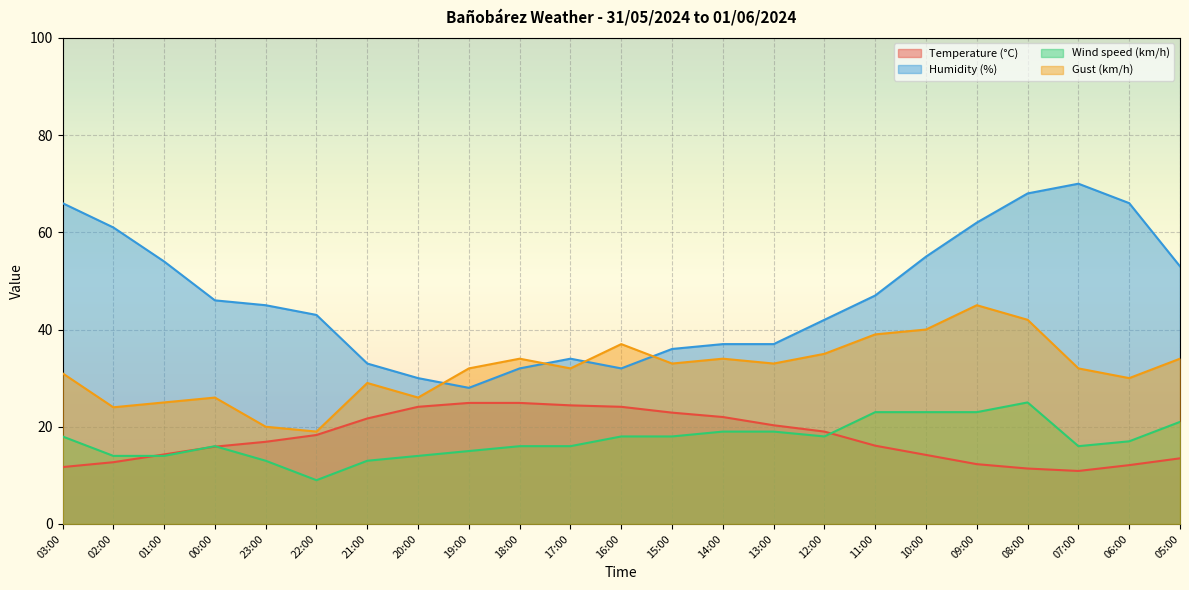

Which series ends up on top after the final intersection of Wind speed (km/h) and Temperature (°C)?

Wind speed (km/h)